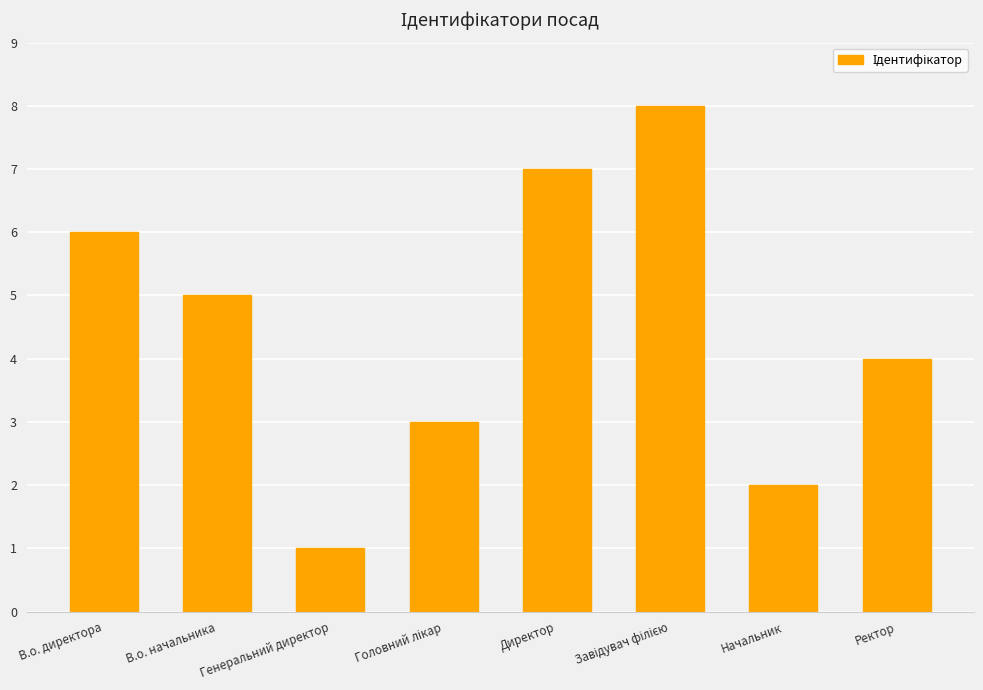

How many values are below 5?

4